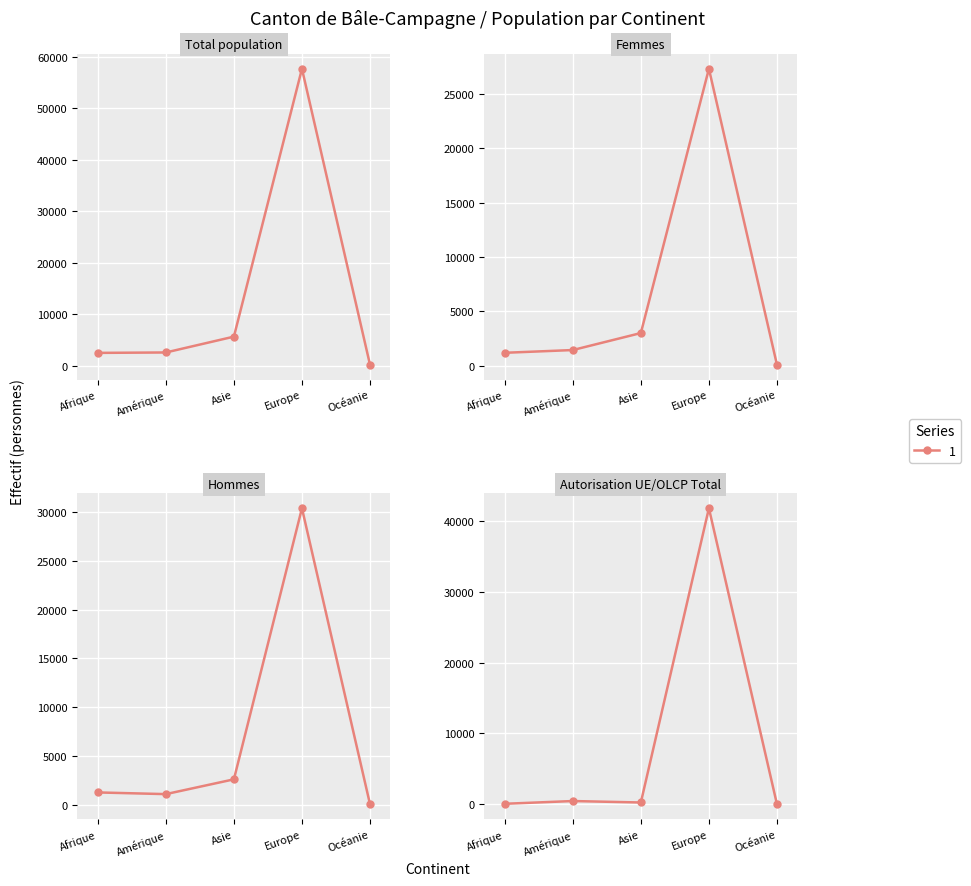

What is the highest value of the Hommes series?

30380